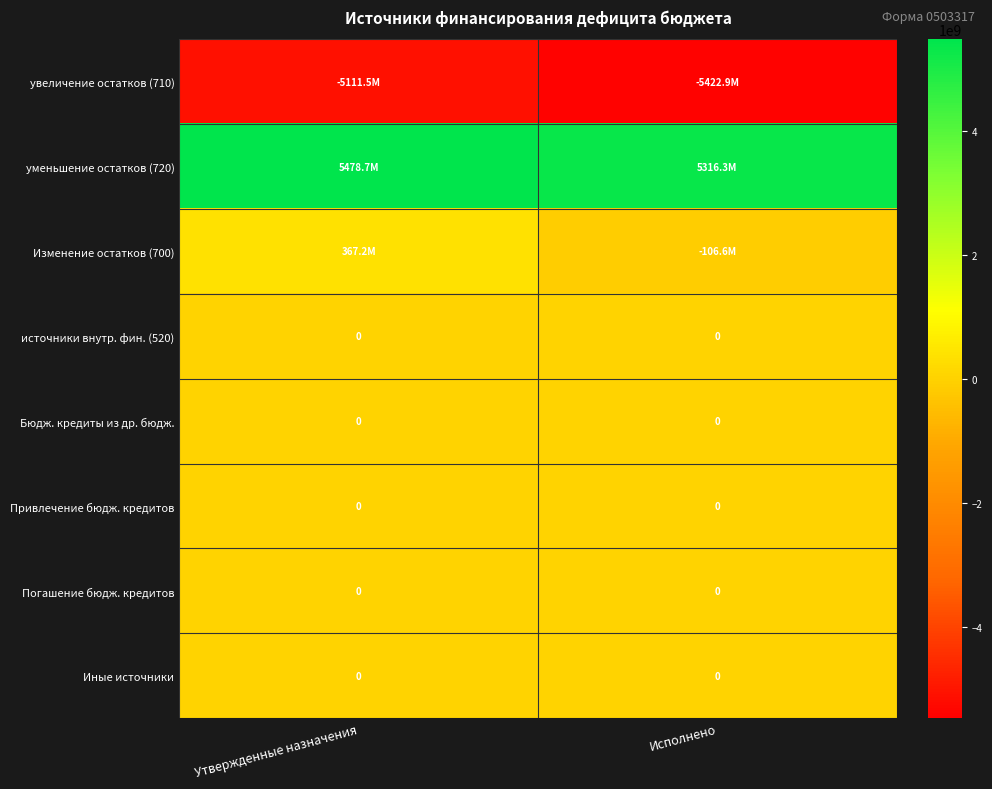

What is the difference between the highest and lowest values at Утвержденные назначения?

10590204260.8